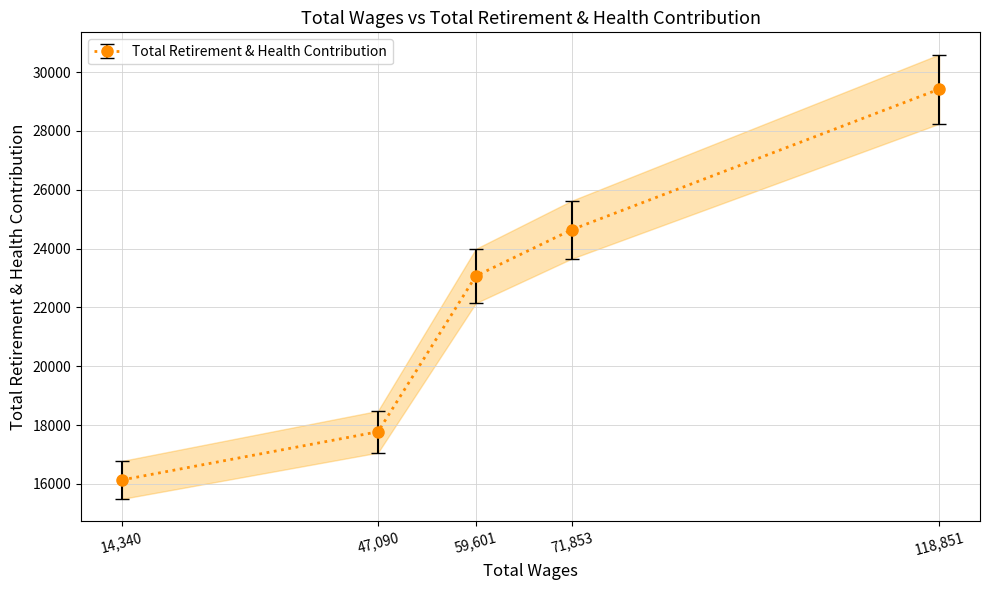

Rank the categories by value from lowest to highest.

14340, 47090, 59601, 71853, 118851